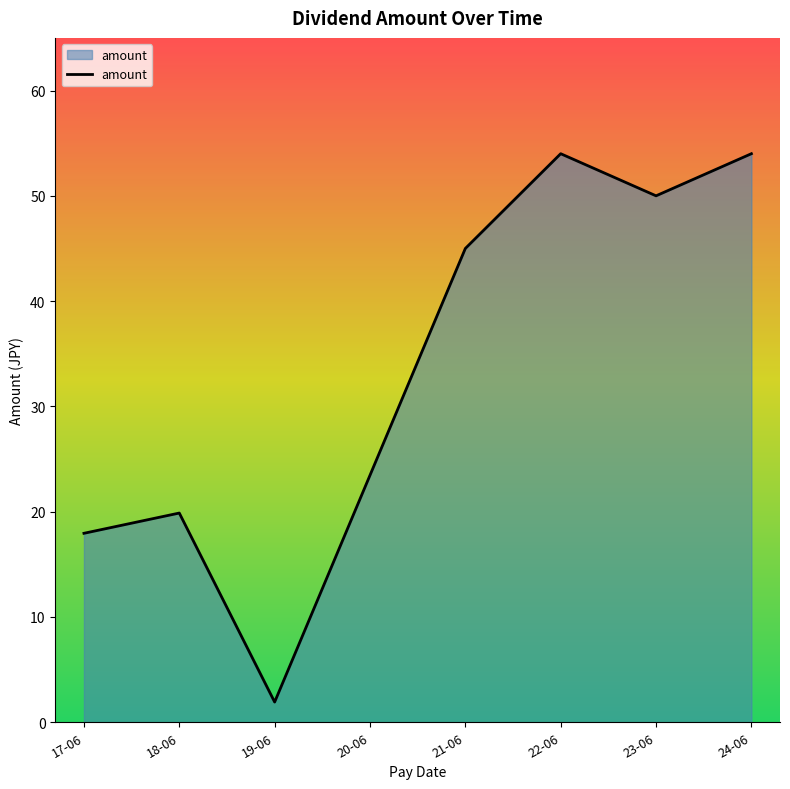

How many lines are shown in the chart?

1